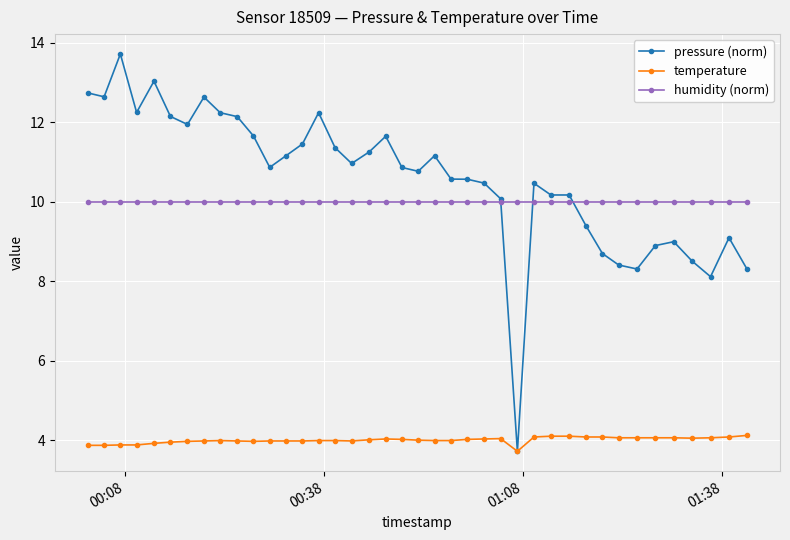

List the series in order of their peak value, highest first.

pressure (norm), humidity (norm), temperature